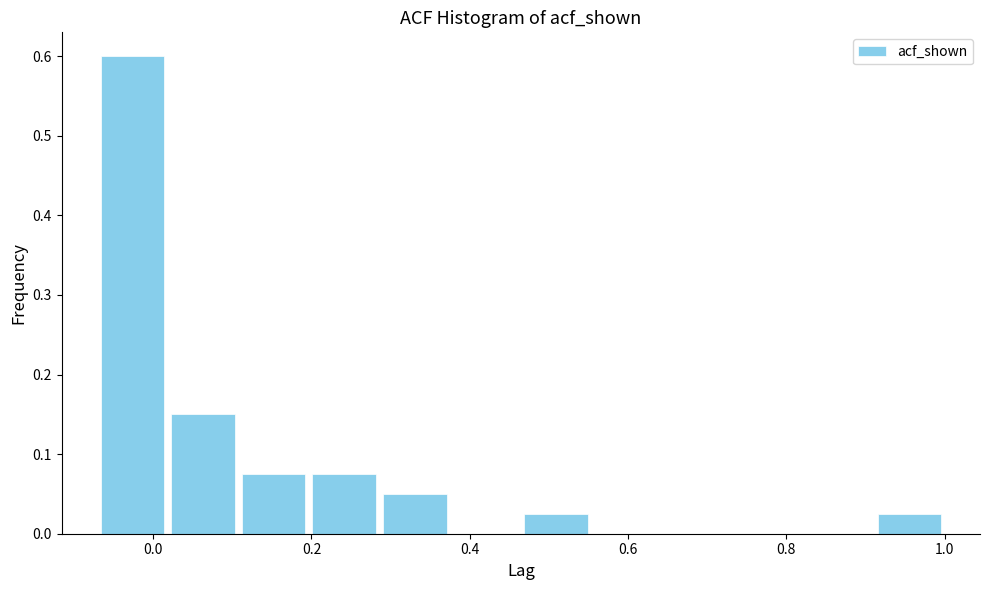

Reading left to right, list every bar in this chart as the range it spans on the x-axis followed by its height. Neither the bar edges nor the heights are printed on the chart, so give them approximately, as read against the axes.

-0.08 to 0.02: 0.60
0.02 to 0.10: 0.15
0.10 to 0.20: 0.08
0.20 to 0.28: 0.08
0.28 to 0.38: 0.05
0.38 to 0.46: 0
0.46 to 0.56: 0.03
0.56 to 0.64: 0
0.64 to 0.74: 0
0.74 to 0.82: 0
0.82 to 0.92: 0
0.92 to 1.00: 0.03